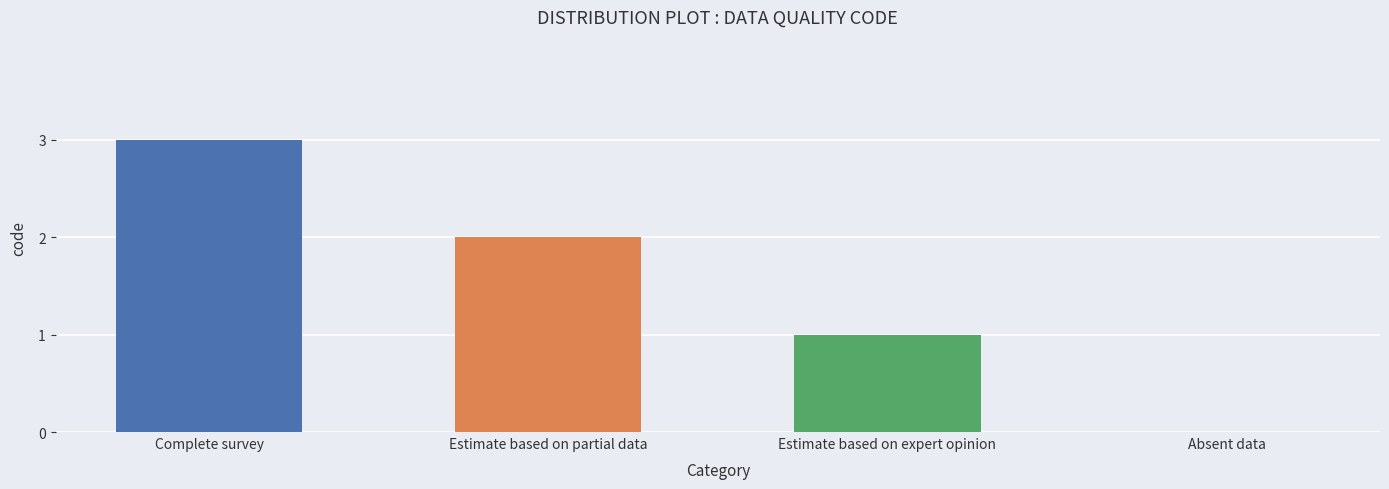

Are the bars horizontal?

No